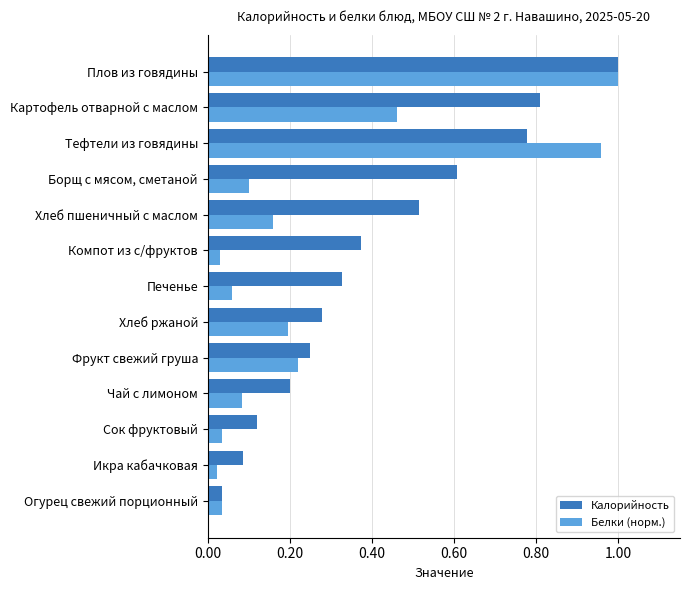

At which label does Белки (норм.) reach its peak?

Плов из говядины